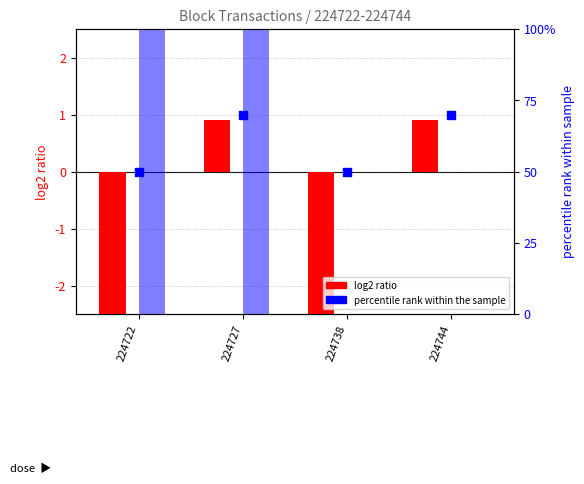

Which series reaches the minimum Y coordinate?

log2 Amount ratio